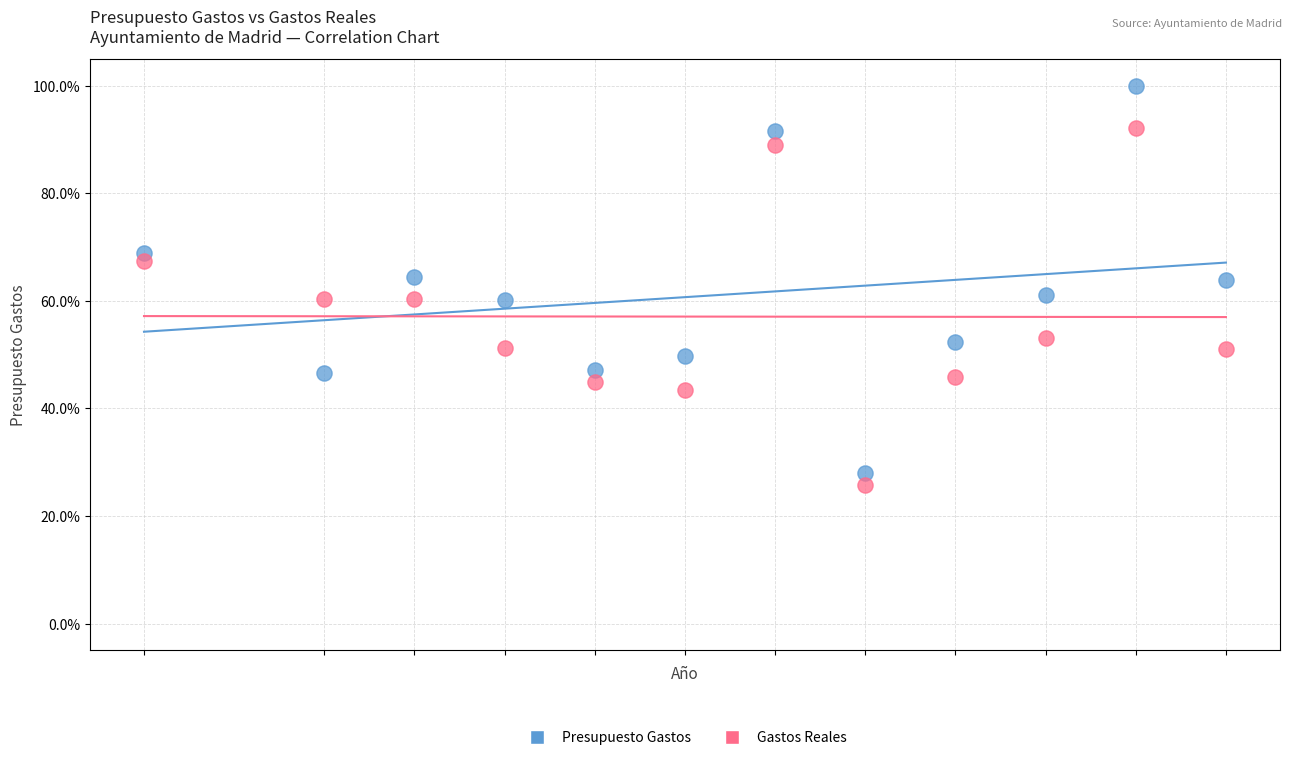

Which series has the largest Y range (max minus min)?

Presupuesto Gastos